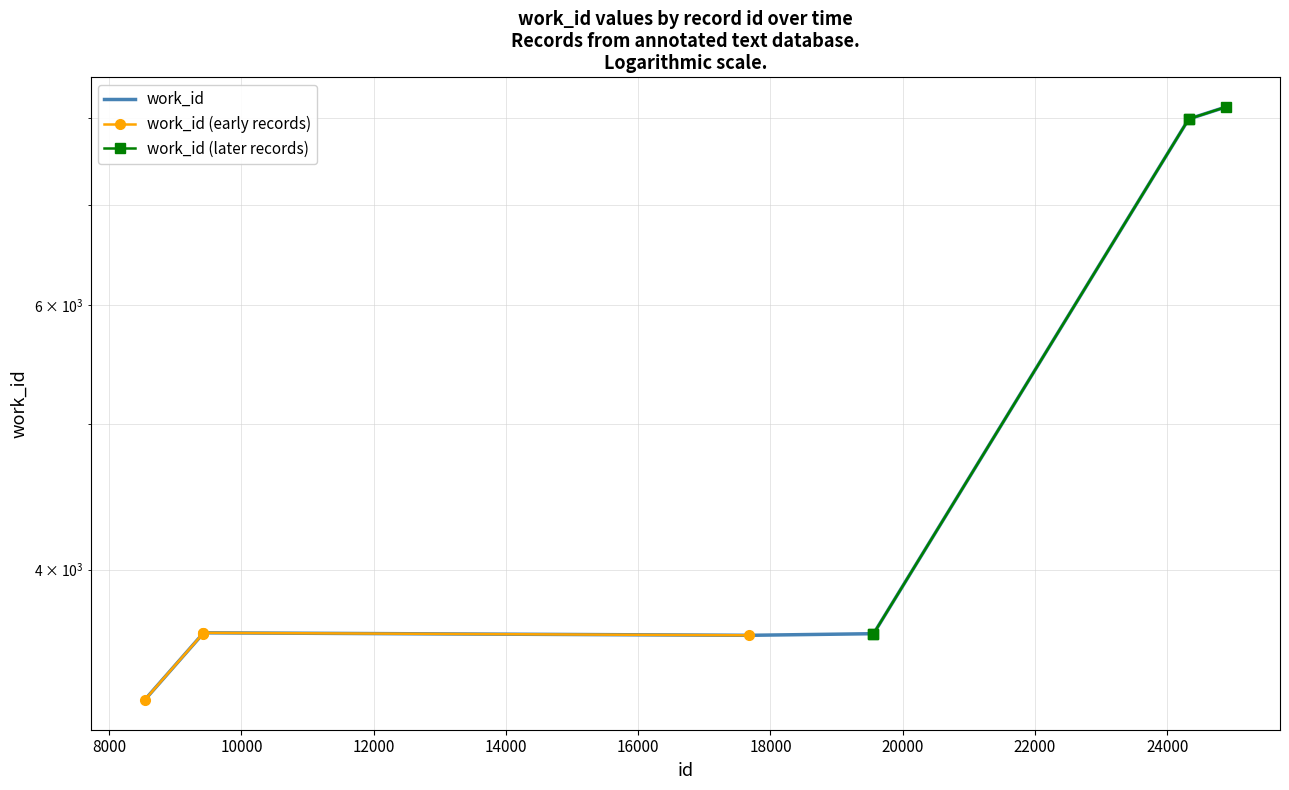

At which label does the data first exceed 3629?

9421